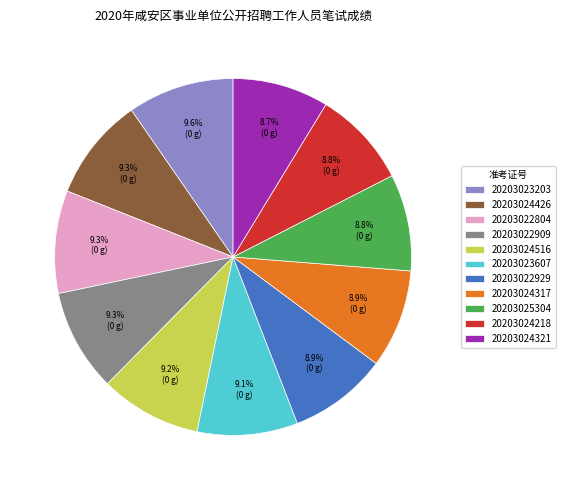

What is the ratio of the value at 20203023607 to the value at 20203024317?

1.0